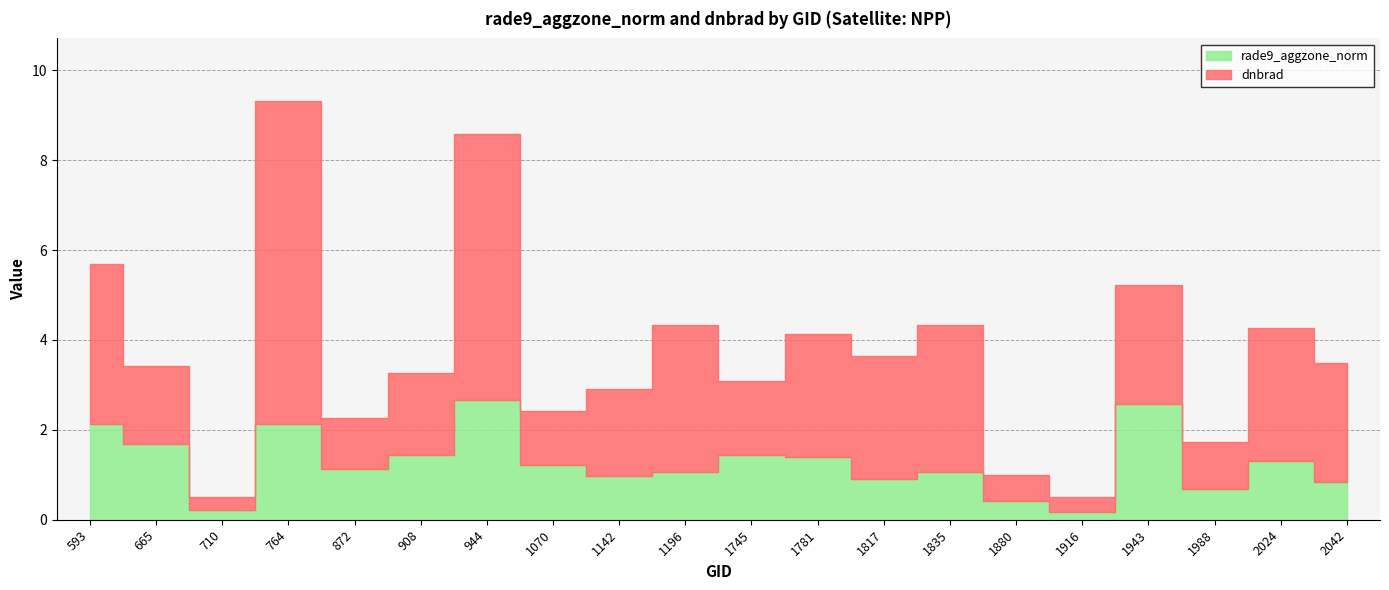

Reading left to right, extract all data points from this chart.

rade9_aggzone_norm: 2.1	1.7	0.2	2.1	1.1	1.4	2.7	1.2	1.0	1.1	1.4	1.4	0.9	1.1	0.4	0.2	2.6	0.7	1.3	0.9
dnbrad: 3.6	1.7	0.3	7.2	1.1	1.8	5.9	1.2	1.9	3.3	1.7	2.7	2.7	3.3	0.6	0.3	2.6	1.0	3.0	2.6